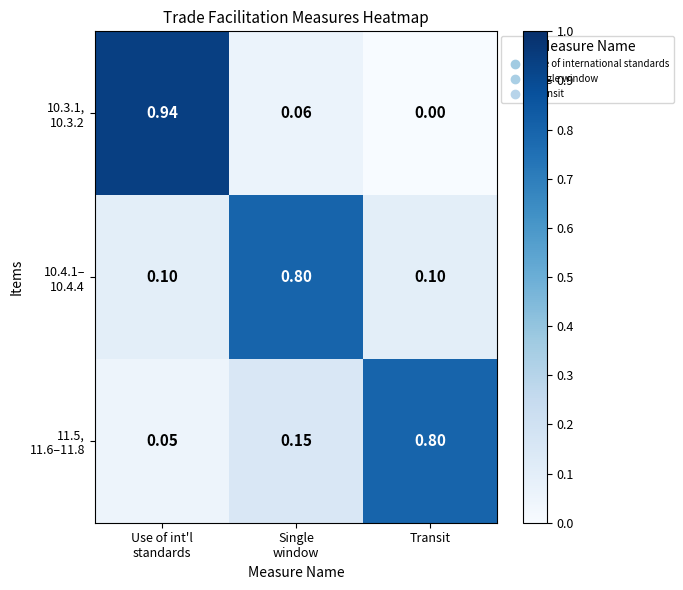

How many series are shown in this chart?

3